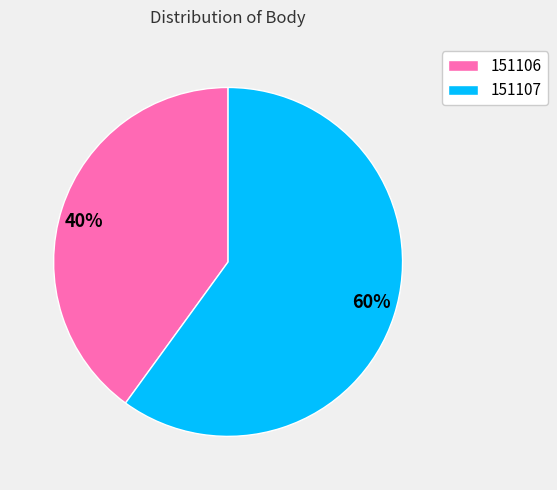

To the nearest percent, what is the combined percentage of 151106 and 151107?

100%